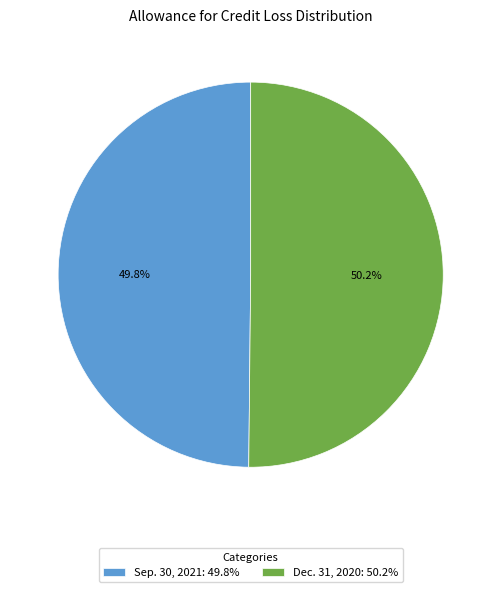

To the nearest percent, what is the average slice percentage?

50%